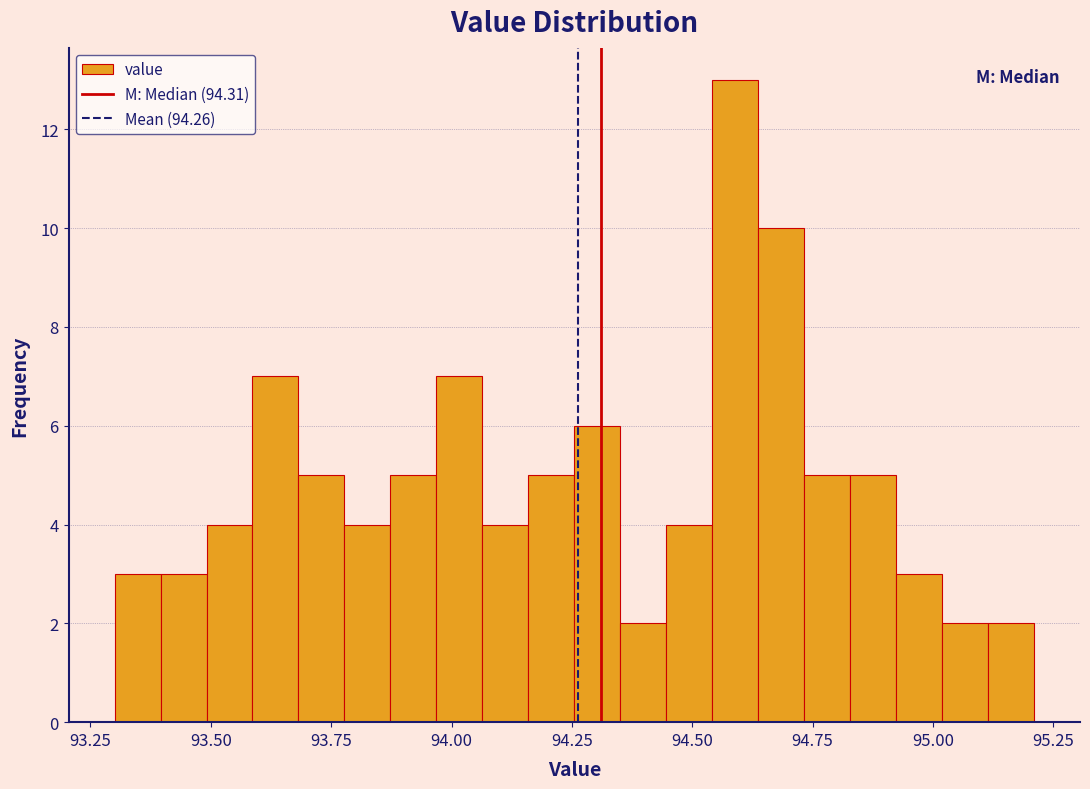

Read against the x-axis, roughly where is the centre of the tallest bar?

94.60